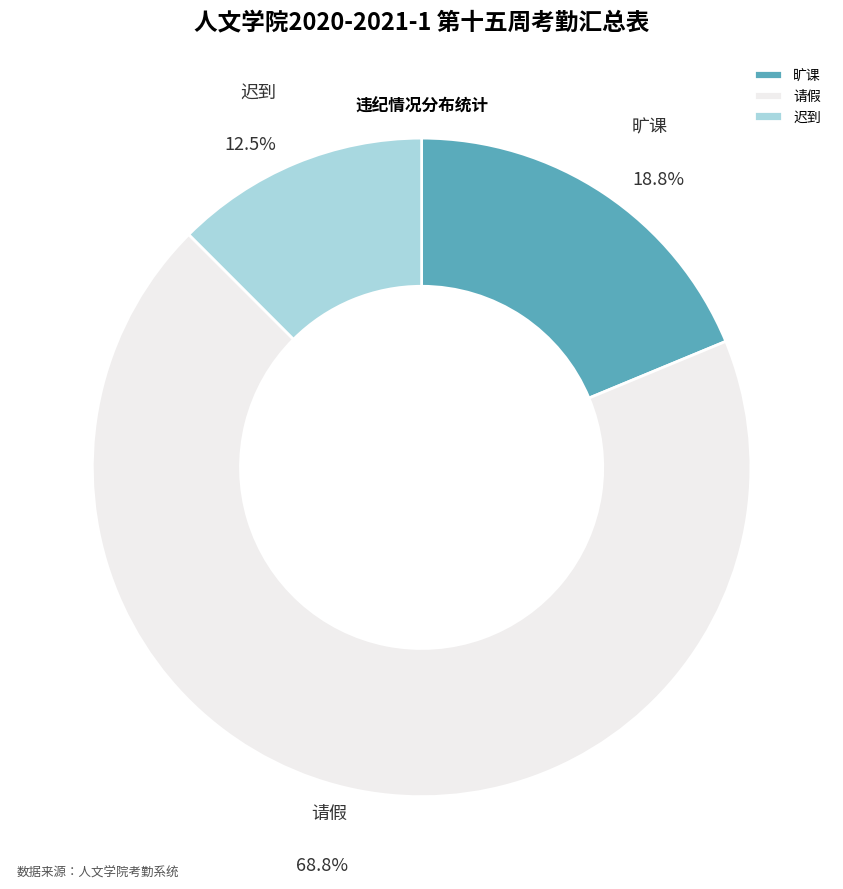

Is it true that 请假 is 69% of the pie?

True